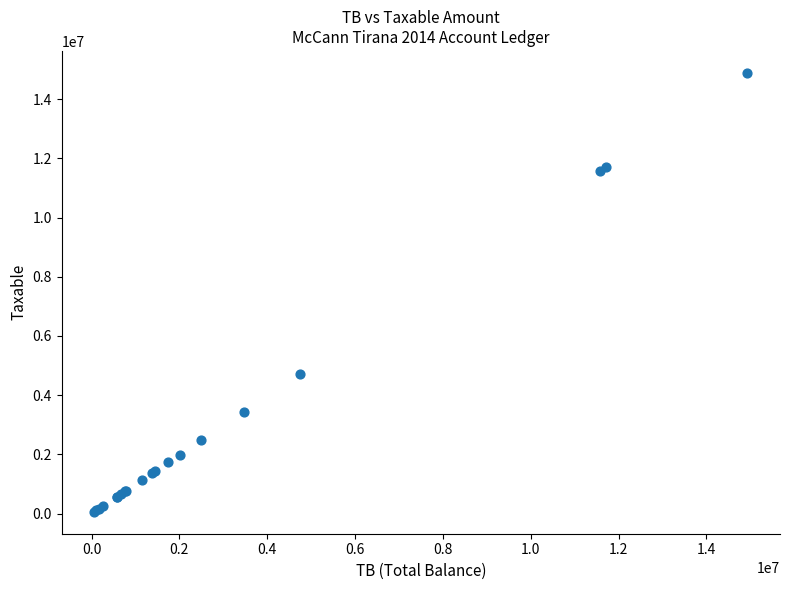

What Y value in the scatter plot is closest to 7474836?

4731146.9